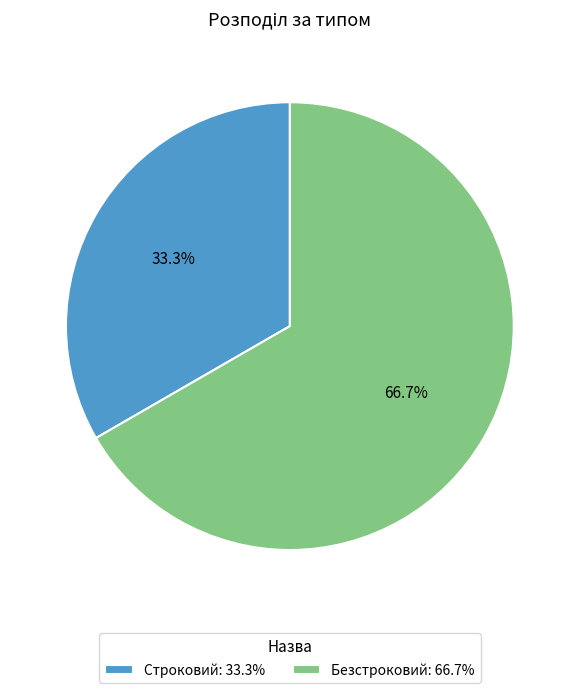

Count the number of slices in the pie.

2